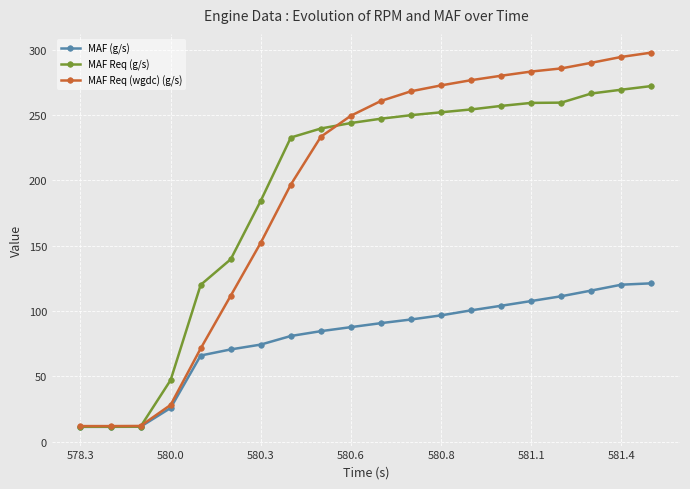

At how many categories does at least one series exceed 59?

16